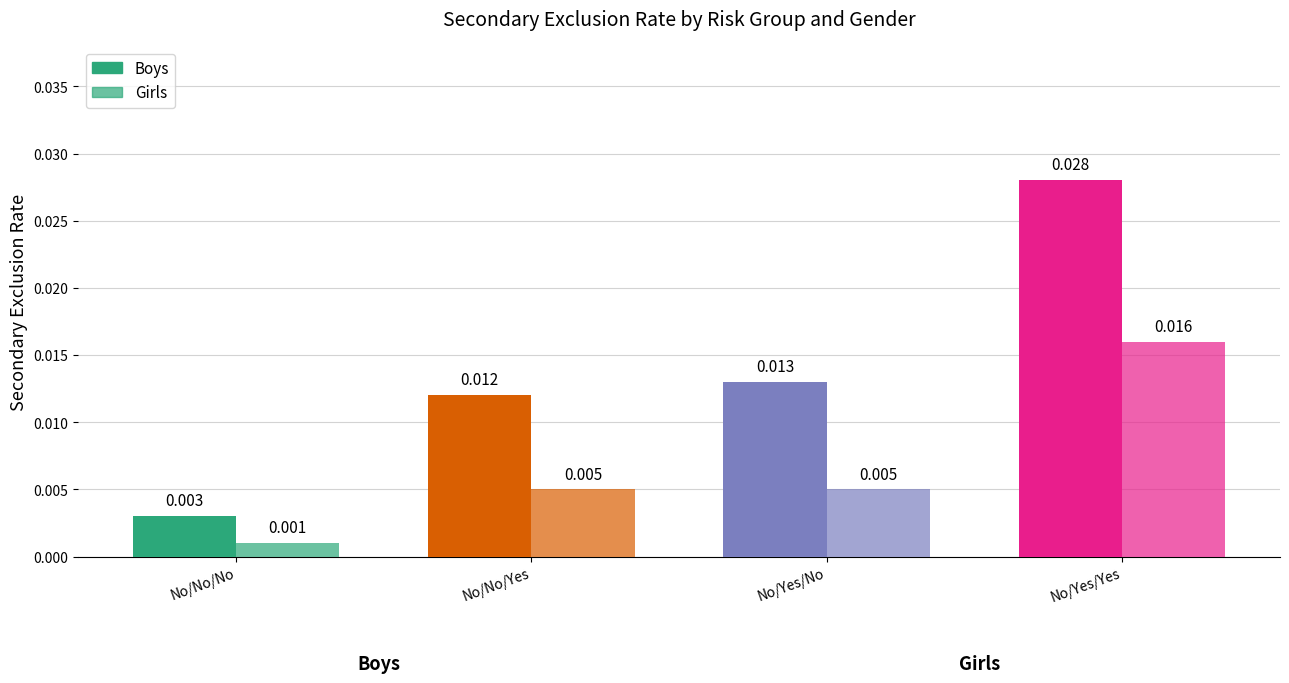

Is the value of Girls at No/No/No greater than the value of Boys at No/Yes/Yes?

No